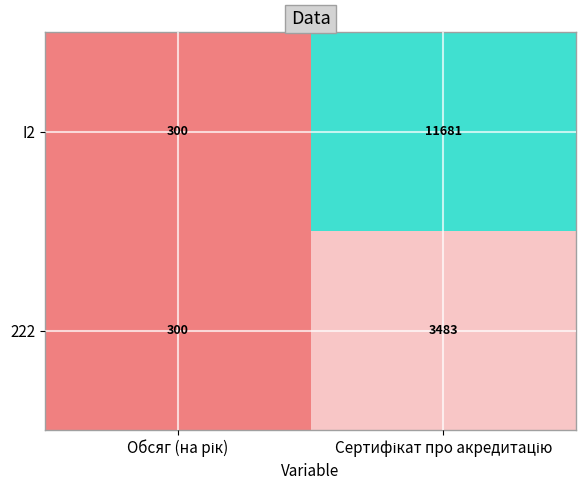

Which series has the widest spread of values?

I2